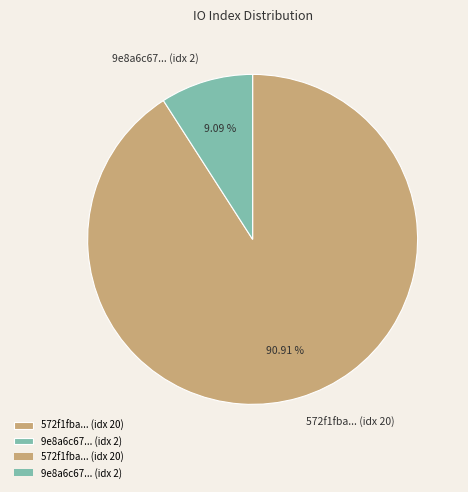

Which slice represents more than half of the pie?

572f1fba... (idx 20)